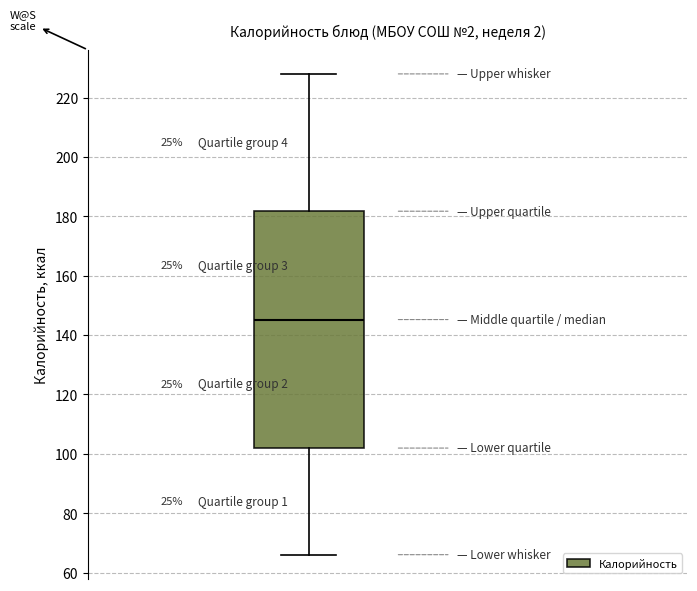

Where is the lower edge of the box on the y-axis? The values are not printed on the chart, so give them approximately, as read against the axis.

102